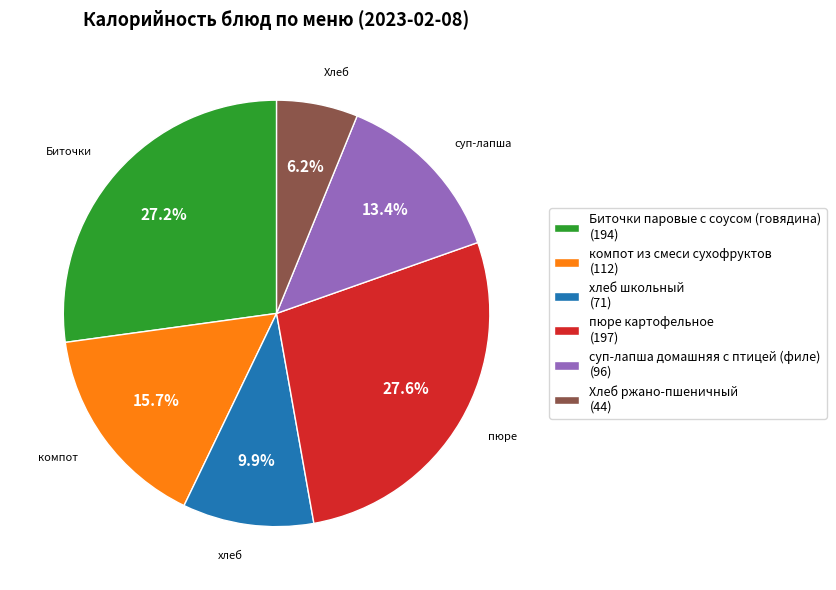

Combined, do компот из смеси сухофруктов and пюре картофельное account for over 50%?

No